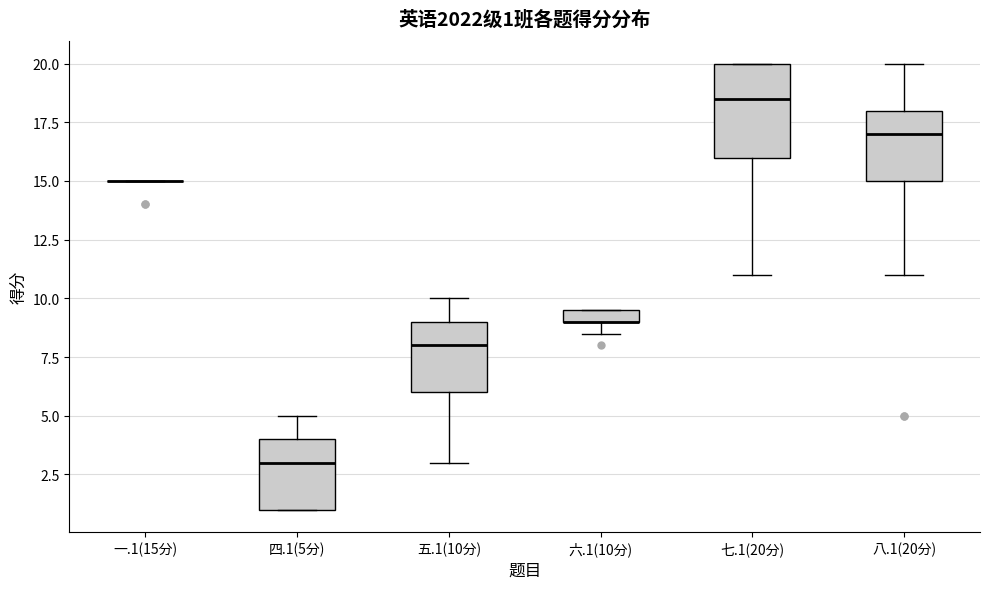

Comparing the boxes themselves (not the whiskers), which one is the tallest?

七.1(20分)